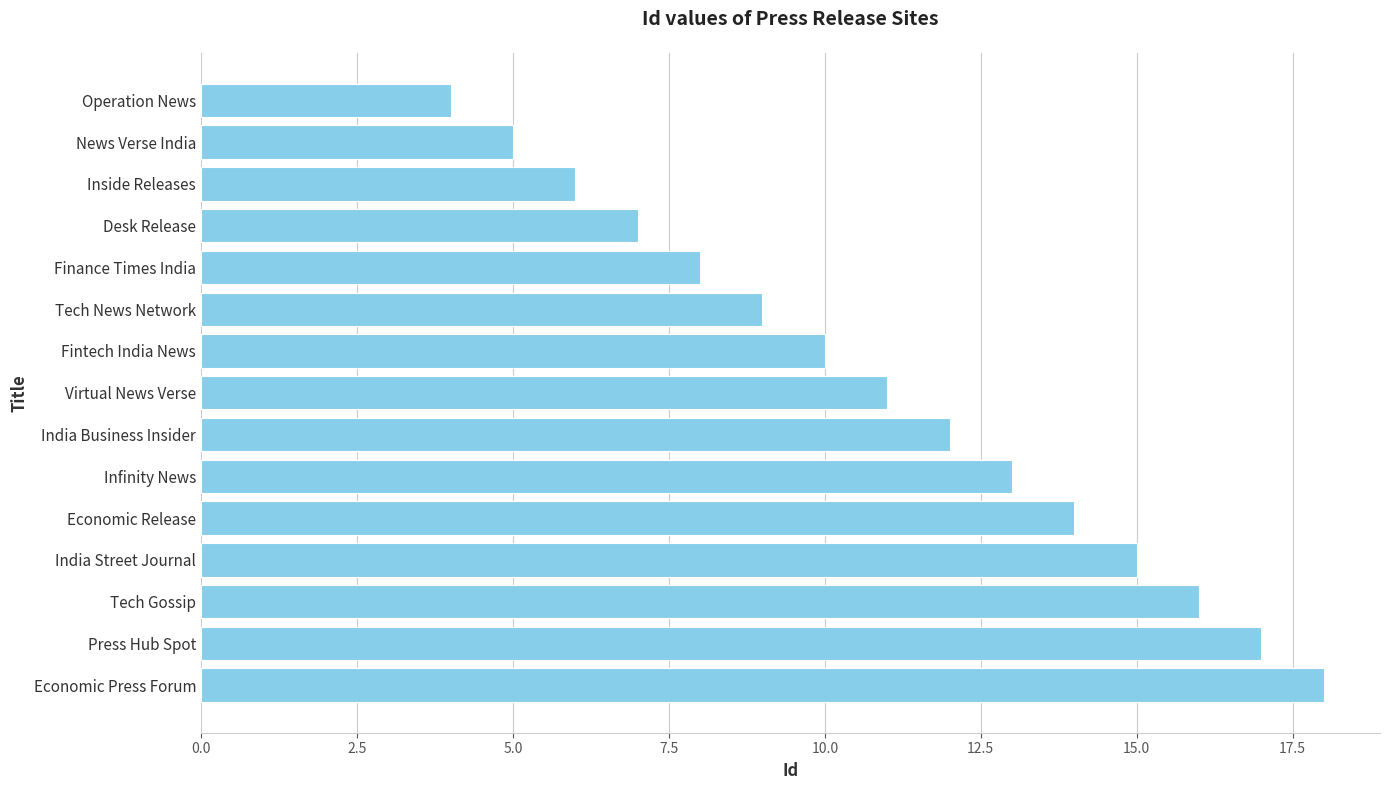

Rank the categories by value from highest to lowest.

Economic Press Forum, Press Hub Spot, Tech Gossip, India Street Journal, Economic Release, Infinity News, India Business Insider, Virtual News Verse, Fintech India News, Tech News Network, Finance Times India, Desk Release, Inside Releases, News Verse India, Operation News